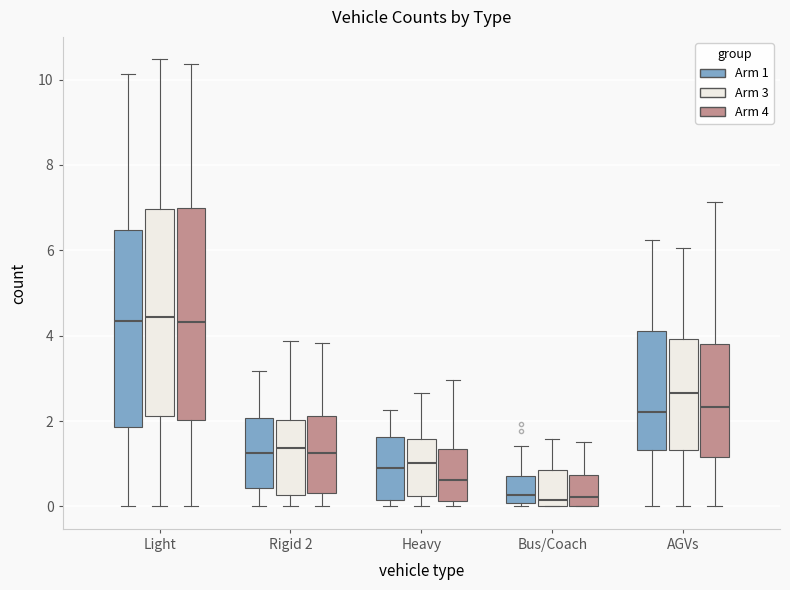

Reading left to right, transcribe this box plot: for each box, give where its median line is, the range the box spans, and where its two whiskers end, as read against the y-axis. The values are not printed on the chart, so give them approximately, as read against the axis.

Light (Arm 1): median 4.4, box 1.8 to 6.4, whiskers 0.0 to 10.2
Light (Arm 3): median 4.4, box 2.2 to 7.0, whiskers 0.0 to 10.4
Light (Arm 4): median 4.4, box 2.0 to 7.0, whiskers 0.0 to 10.4
Rigid 2 (Arm 1): median 1.2, box 0.4 to 2.0, whiskers 0.0 to 3.2
Rigid 2 (Arm 3): median 1.4, box 0.2 to 2.0, whiskers 0.0 to 3.8
Rigid 2 (Arm 4): median 1.2, box 0.4 to 2.2, whiskers 0.0 to 3.8
Heavy (Arm 1): median 1.0, box 0.2 to 1.6, whiskers 0.0 to 2.2
Heavy (Arm 3): median 1.0, box 0.2 to 1.6, whiskers 0.0 to 2.6
Heavy (Arm 4): median 0.6, box 0.2 to 1.4, whiskers 0.0 to 3.0
Bus/Coach (Arm 1): median 0.2, box 0.0 to 0.8, whiskers 0.0 (just below the box's lower edge) to 1.4
Bus/Coach (Arm 3): median 0.2, box 0.0 to 0.8, whiskers 0.0 to 1.6
Bus/Coach (Arm 4): median 0.2, box 0.0 to 0.8, whiskers 0.0 to 1.6
AGVs (Arm 1): median 2.2, box 1.4 to 4.2, whiskers 0.0 to 6.2
AGVs (Arm 3): median 2.6, box 1.4 to 4.0, whiskers 0.0 to 6.0
AGVs (Arm 4): median 2.4, box 1.2 to 3.8, whiskers 0.0 to 7.2